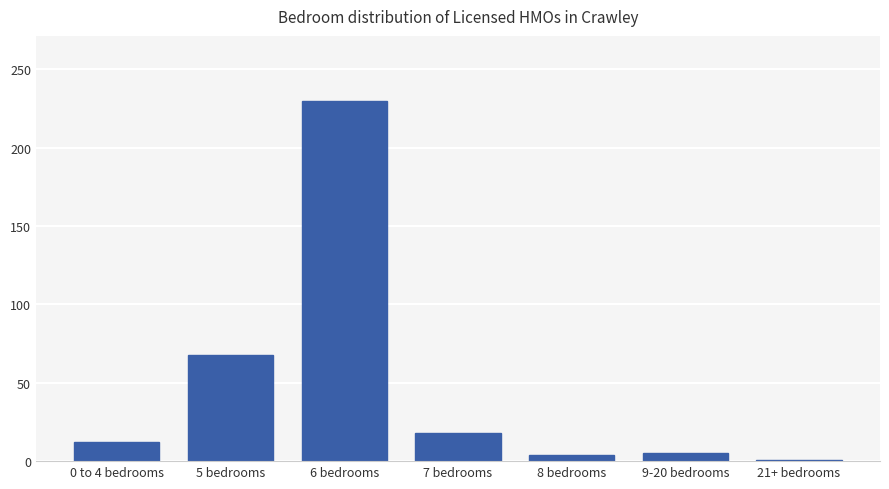

Approximately how many times larger is the value at 7 bedrooms compared to 0 to 4 bedrooms?

1.5